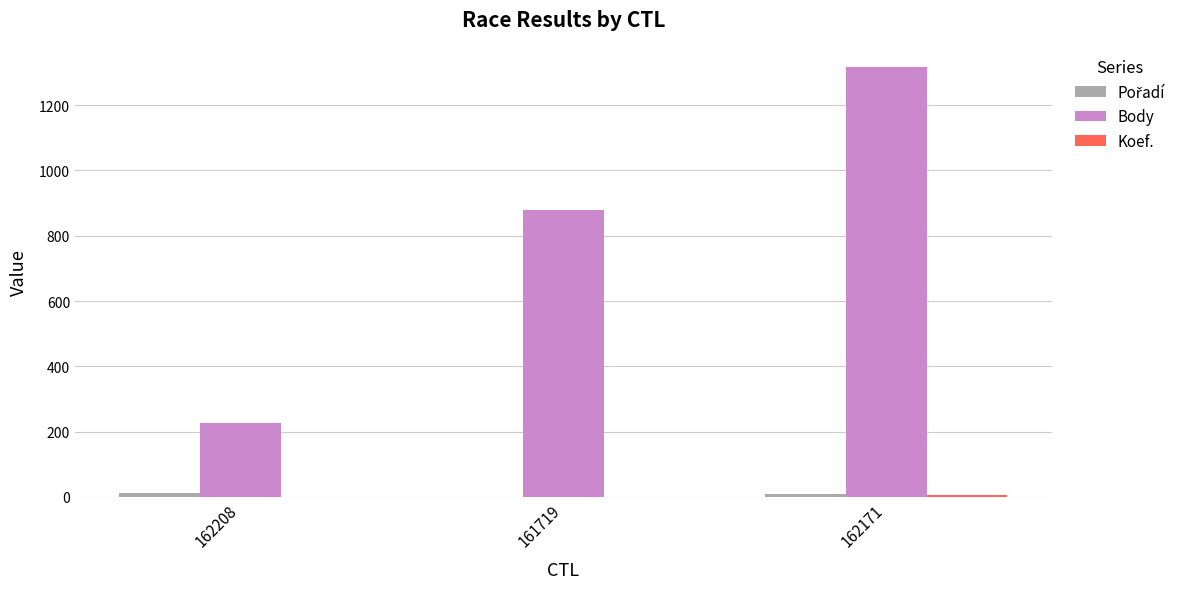

Which series has the largest total across all categories?

Body